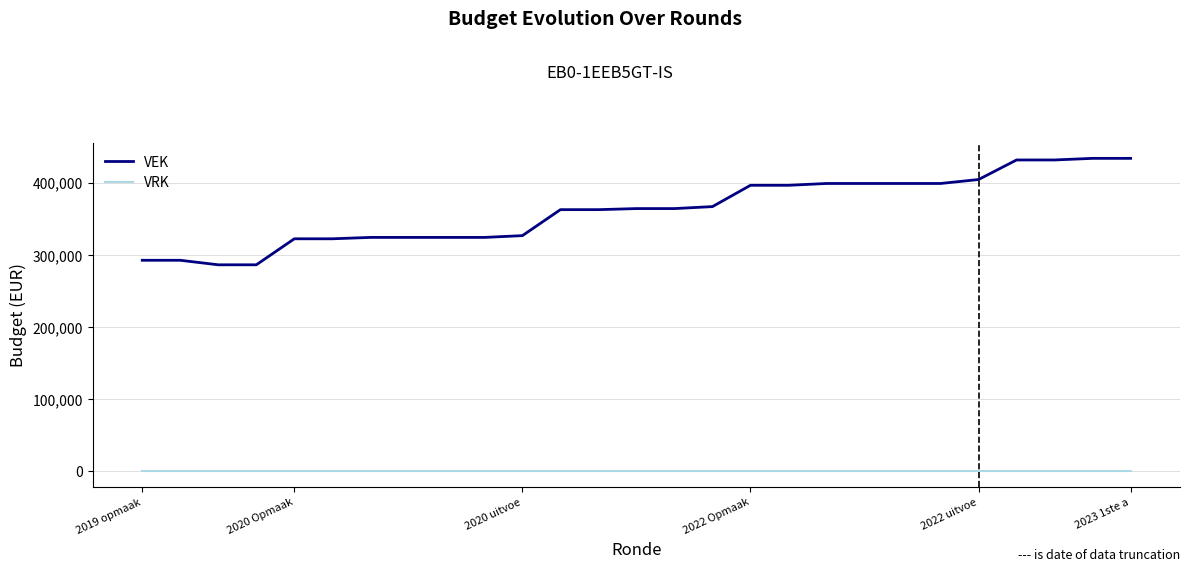

Which series has the largest range (max minus min)?

VEK